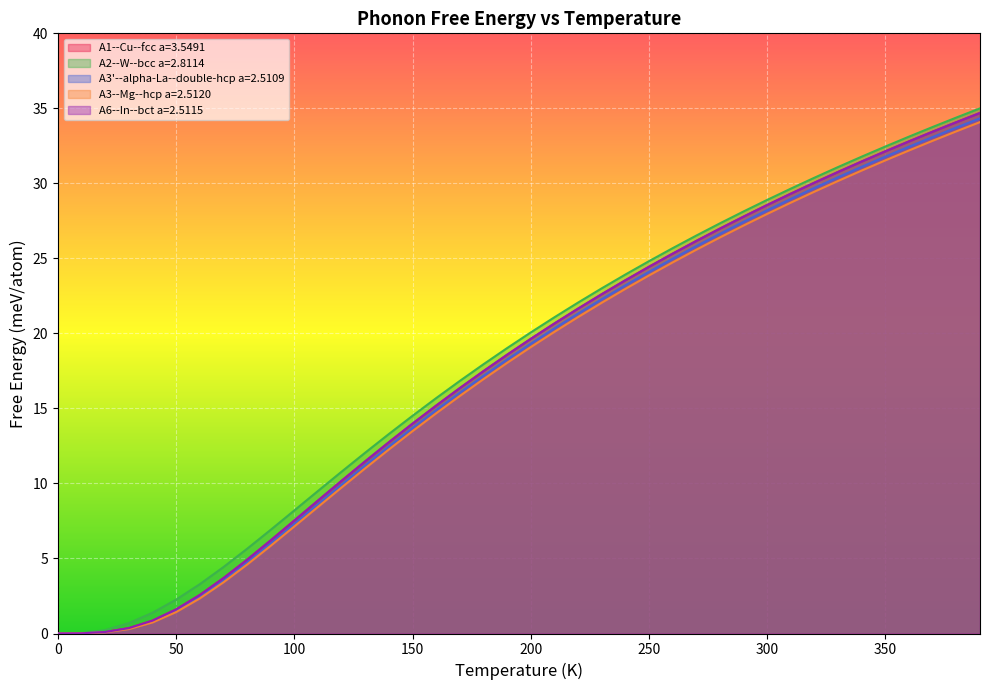

What are all the series names shown in the legend?

A1--Cu--fcc a=3.5491, A2--W--bcc a=2.8114, A3'--alpha-La--double-hcp a=2.5109, A3--Mg--hcp a=2.5120, A6--In--bct a=2.5115